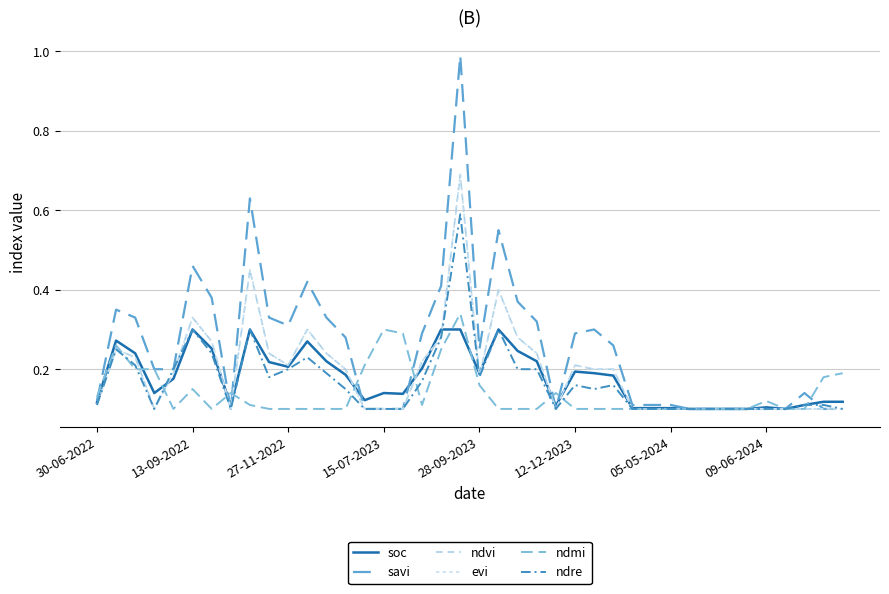

What is the minimum value for ndre?

0.1